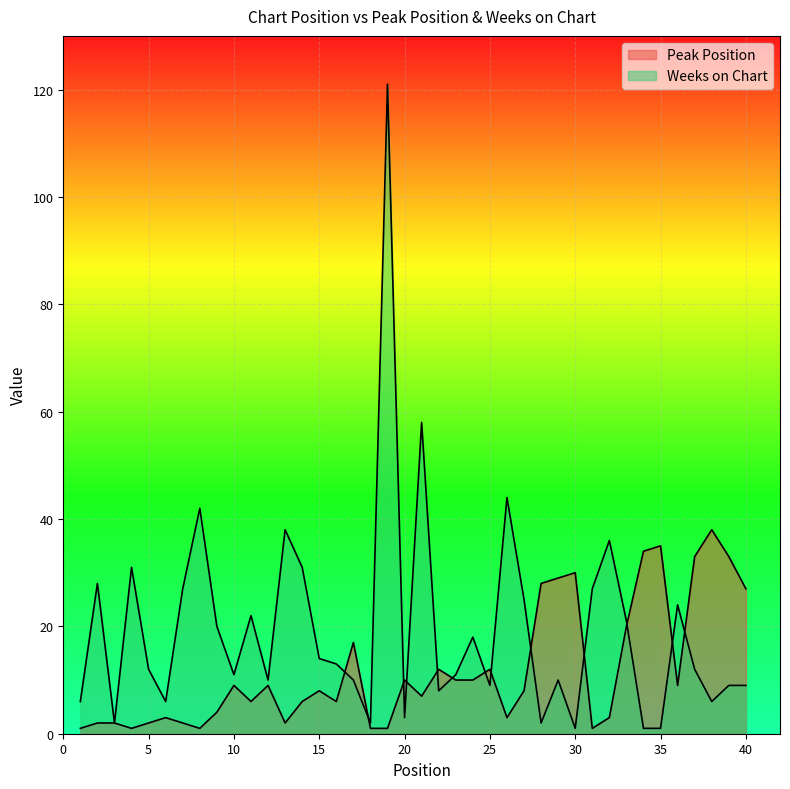

How many values in the Weeks on Chart series exceed 12?

19